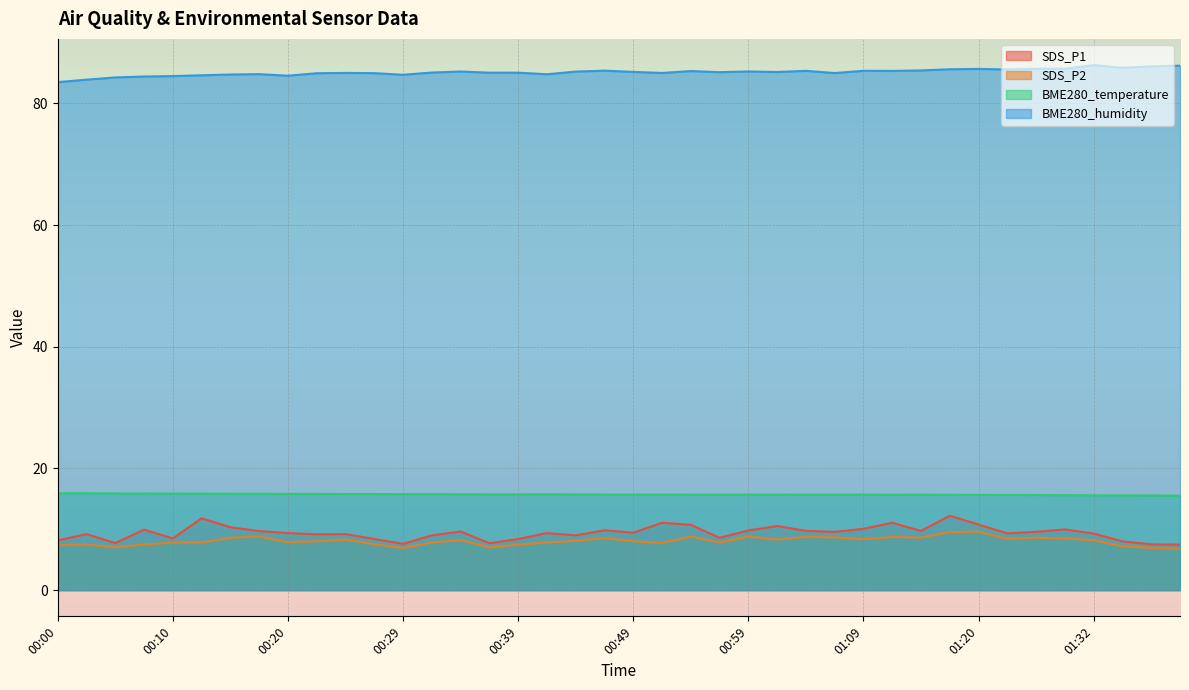

Rank the series at 00:32 from lowest to highest value.

SDS_P2, SDS_P1, BME280_temperature, BME280_humidity